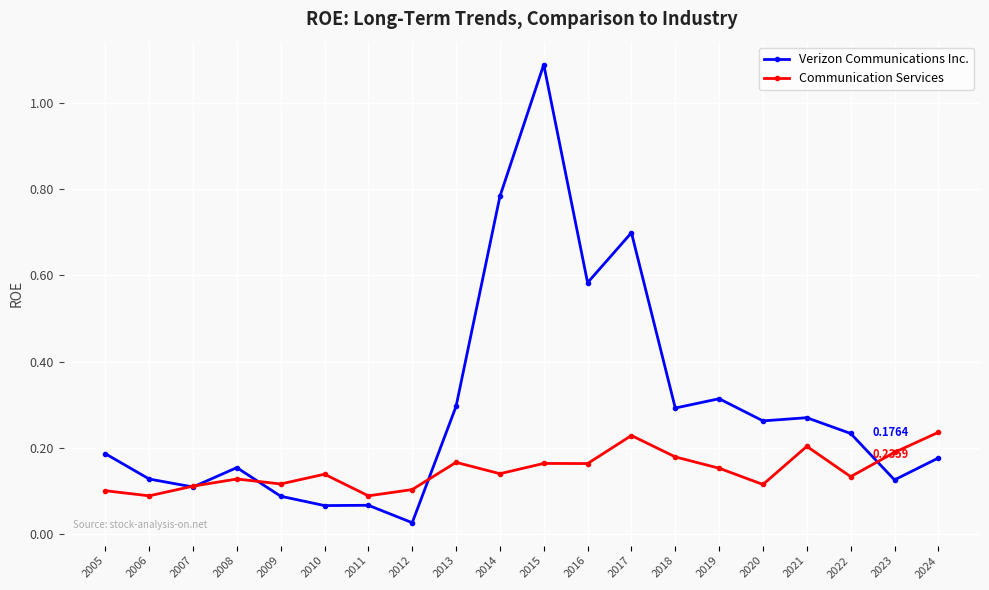

True or false: Verizon Communications Inc. has more than 1 points higher than both neighbors.

True